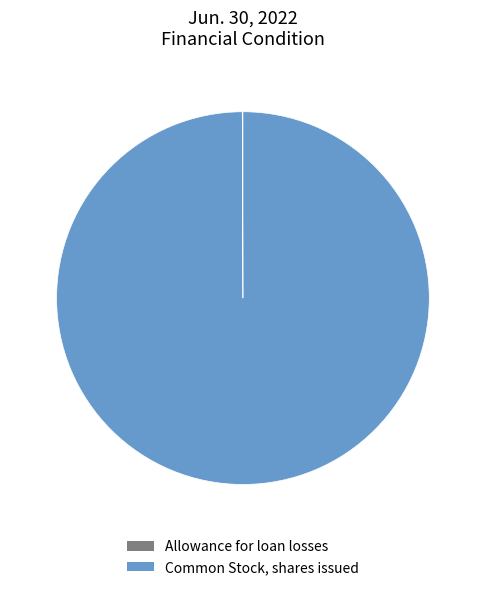

Which category has the biggest portion of the pie?

Common Stock, shares issued